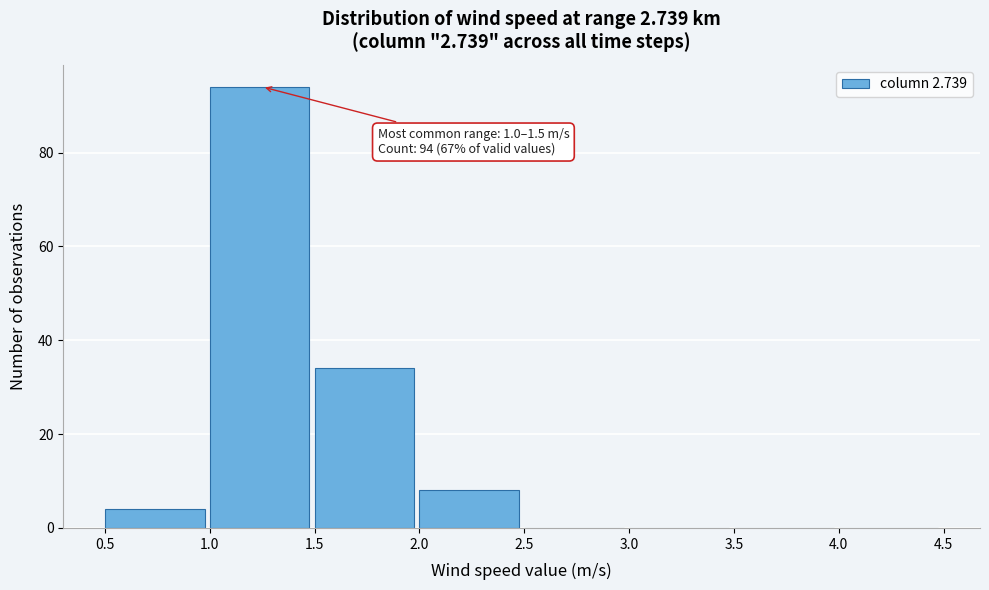

Which range on the x-axis has the tallest bar?

1.0 to 1.5